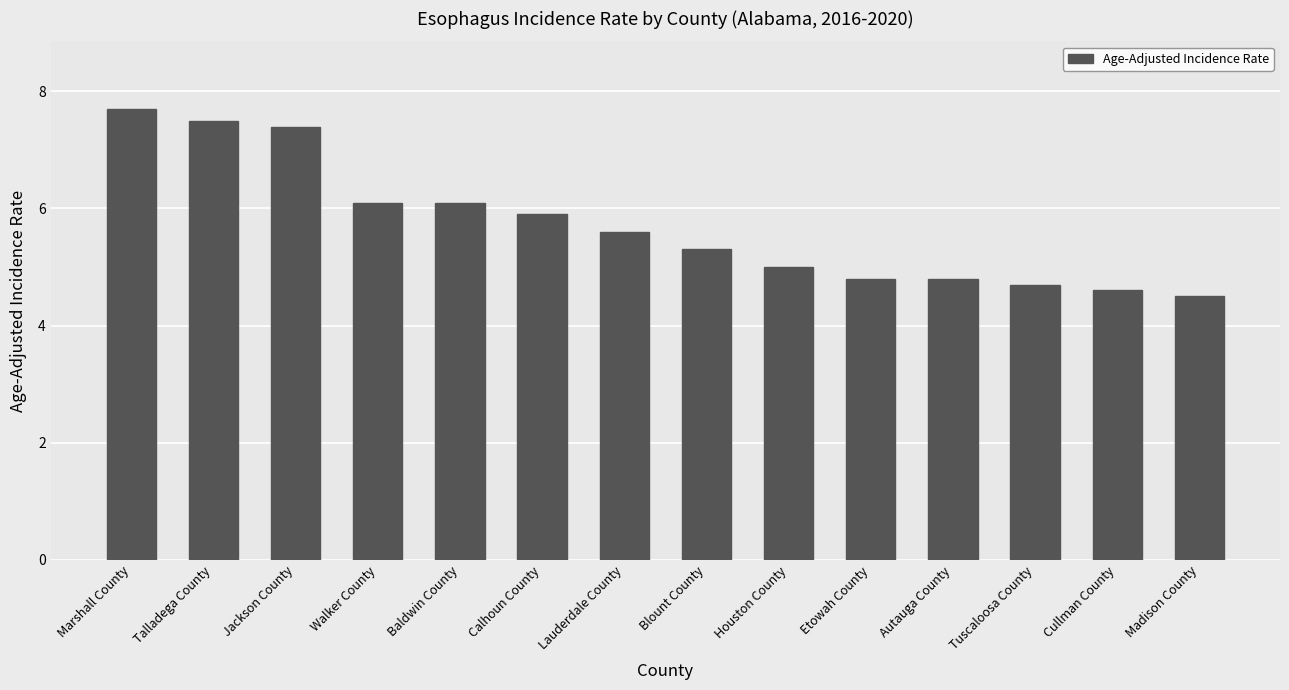

Does the chart contain stacked bars?

No